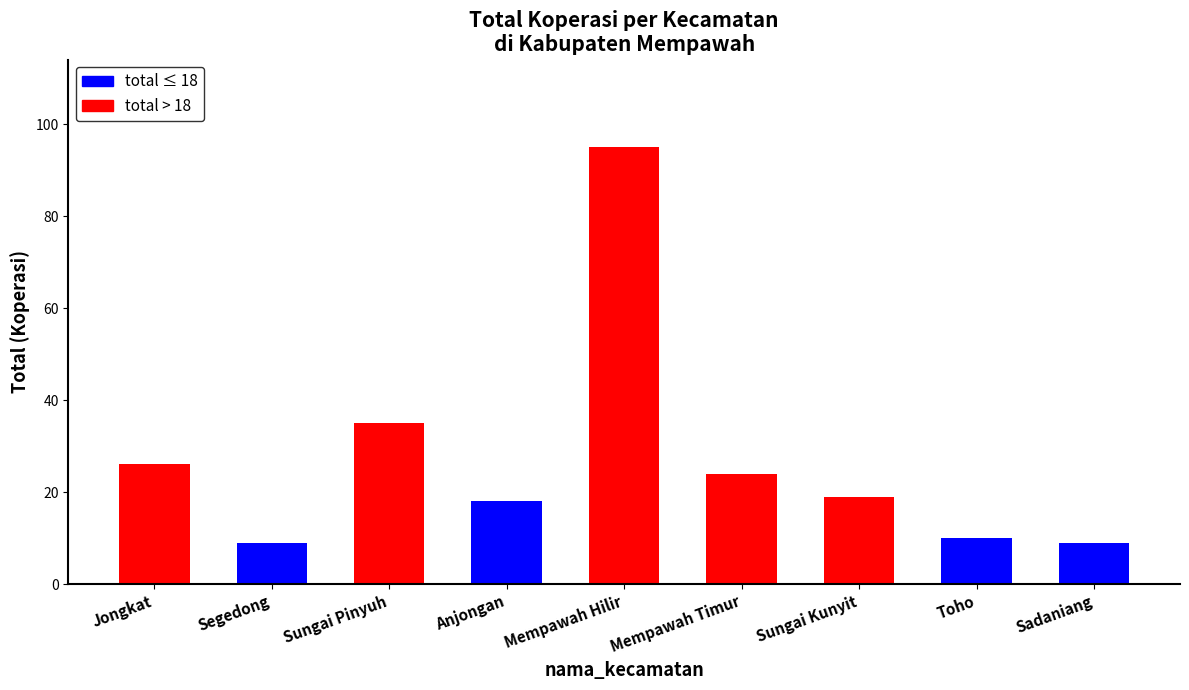

Count the number of categories in the chart.

9